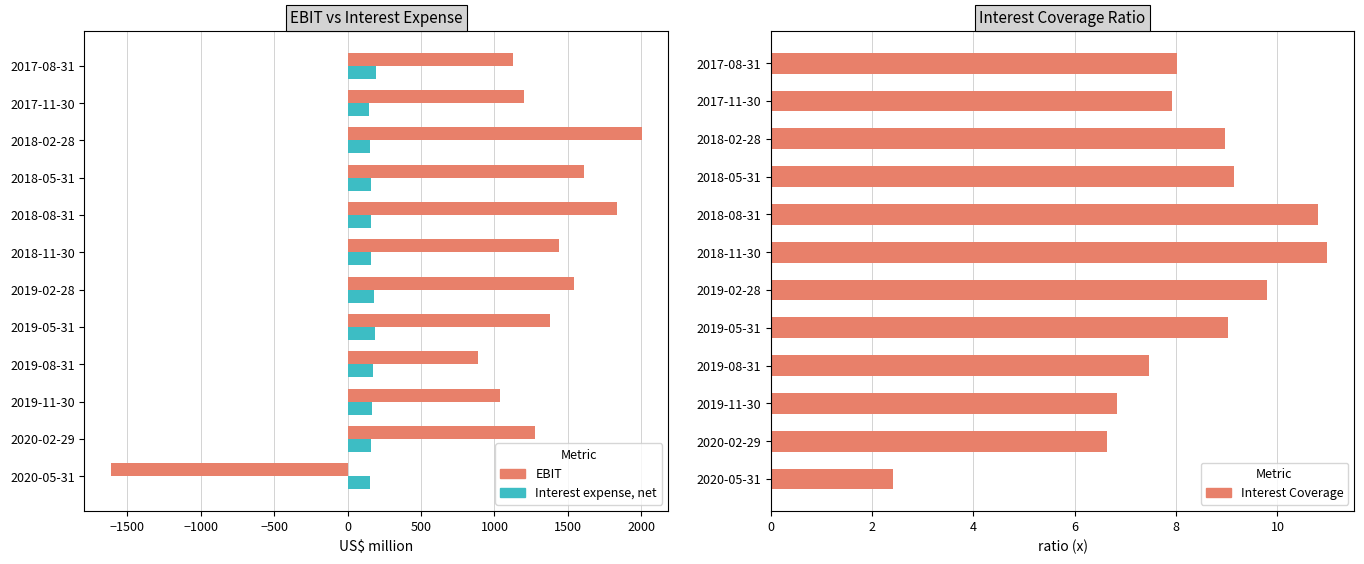

How many bars are there in each group?

3